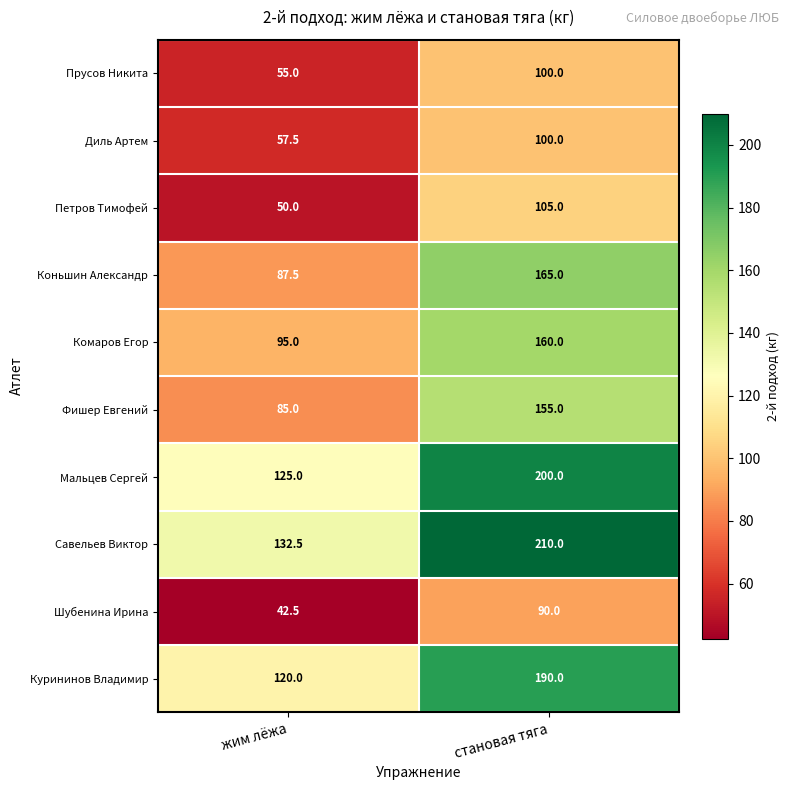

Which series has the largest total across all categories?

Савельев Виктор